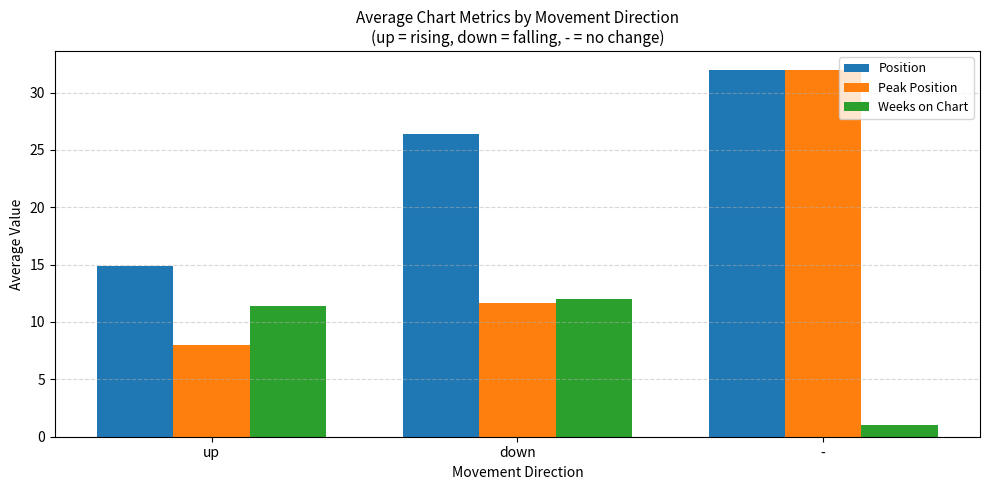

What is the total value across all series at up?

34.2